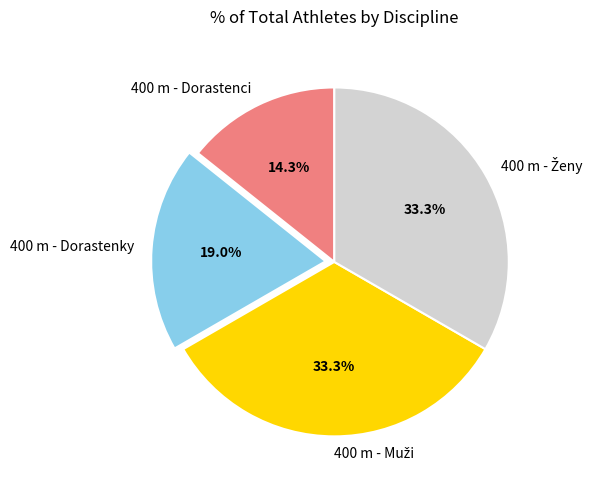

To the nearest percent, what is the average slice percentage?

25%